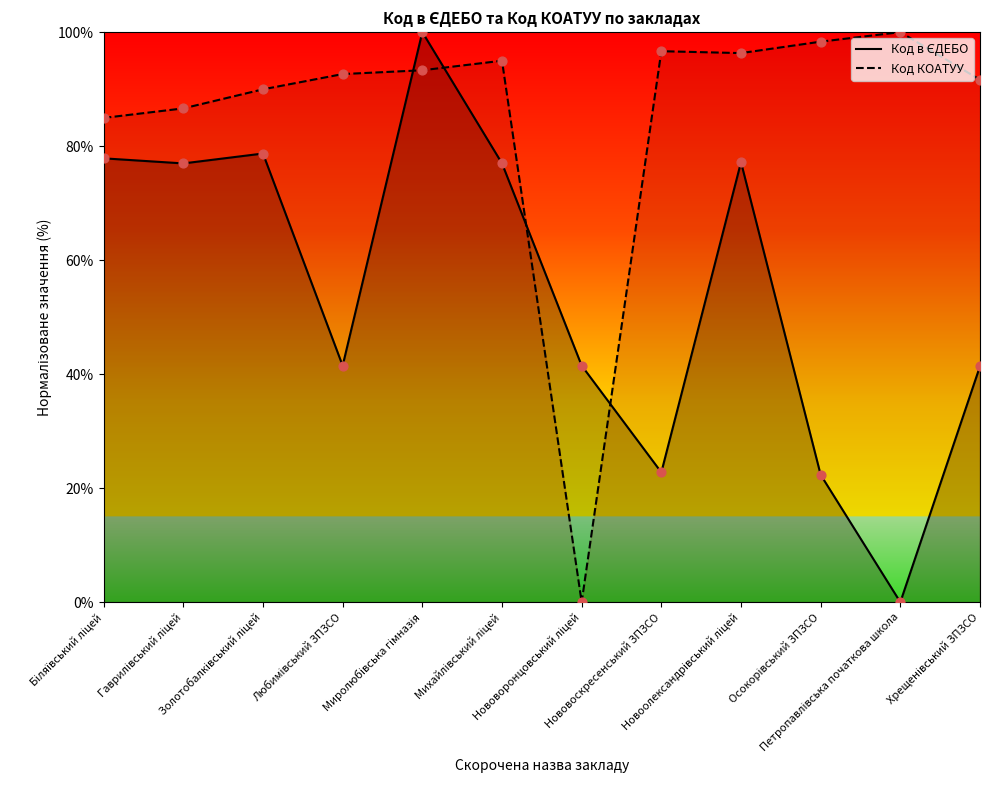

At which category is the sum across all series the highest?

Миролюбівська гімназія